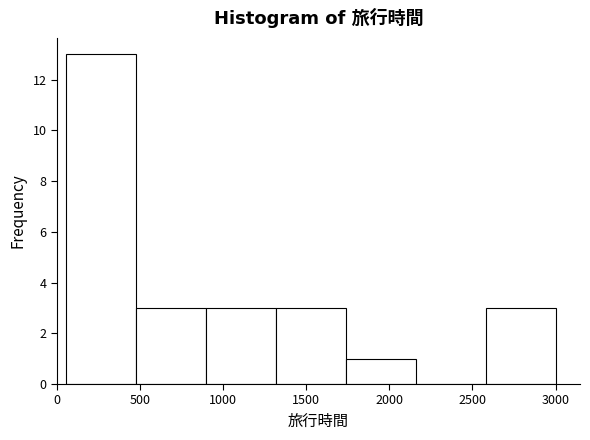

Reading left to right, list every bar in this chart as the range it spans on the x-axis followed by its height. Neither the bar edges nor the heights are printed on the chart, so give them approximately, as read against the axes.

50 to 500: 13
500 to 900: 3
900 to 1300: 3
1300 to 1750: 3
1750 to 2150: 1
2150 to 2600: 0
2600 to 3000: 3